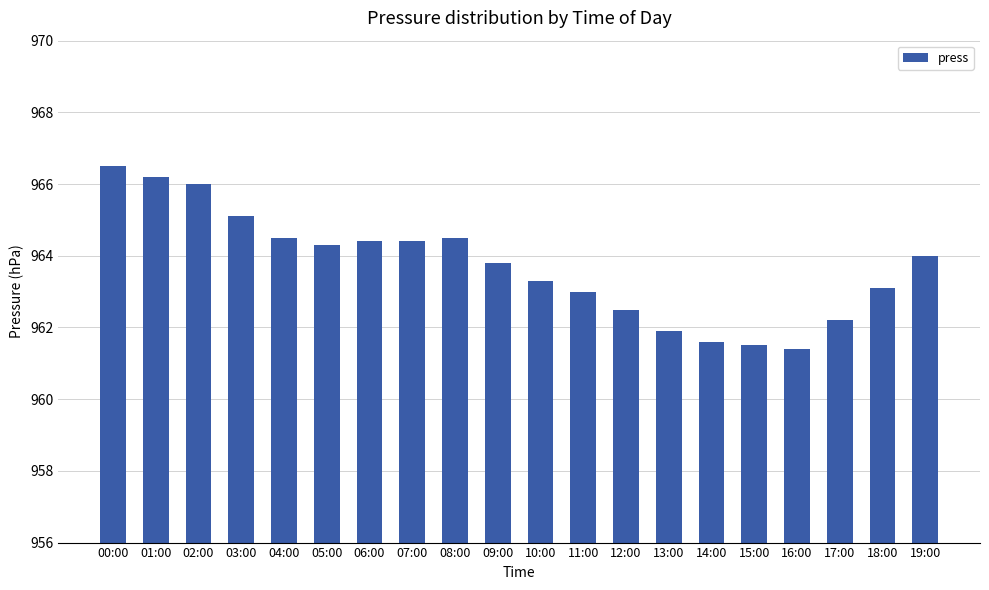

True or false: the data shows 963.3 at 10:00.

True